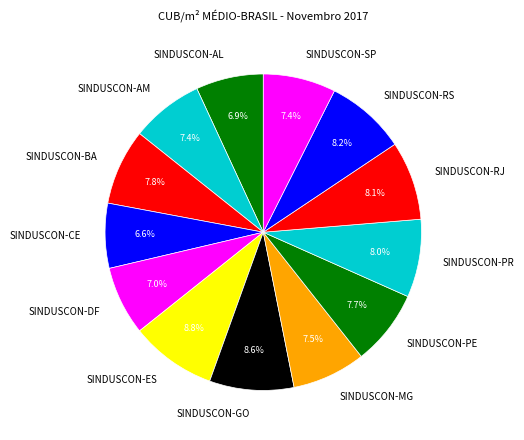

Count the number of slices in the pie.

13